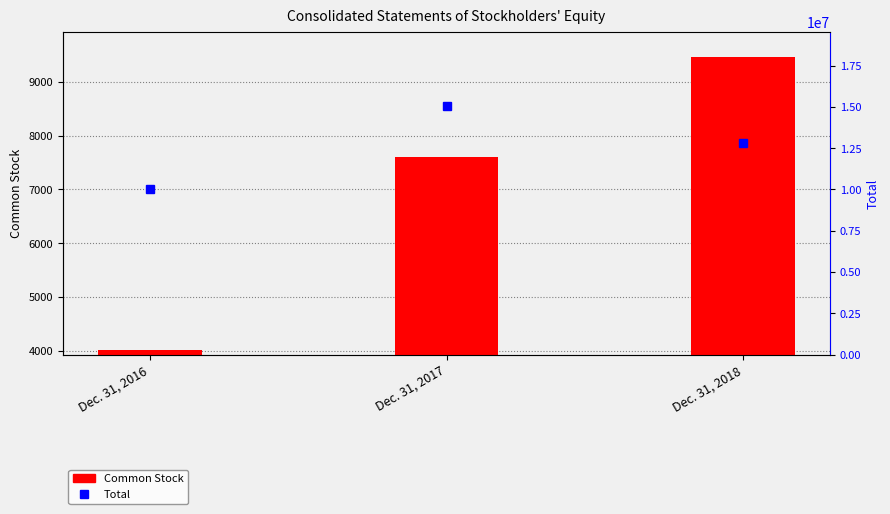

At which category is the sum across all series the highest?

Dec. 31, 2017